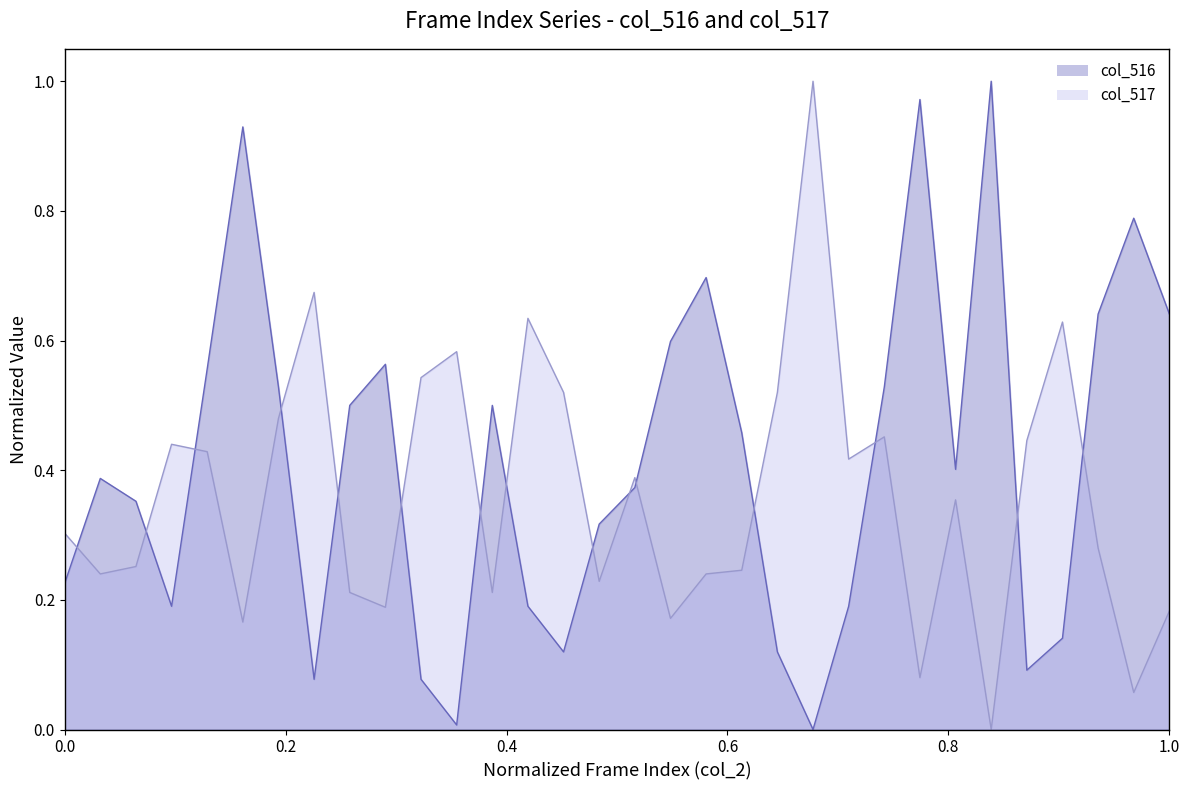

Which series ends up on top after the final intersection of col_517 and col_516?

col_516